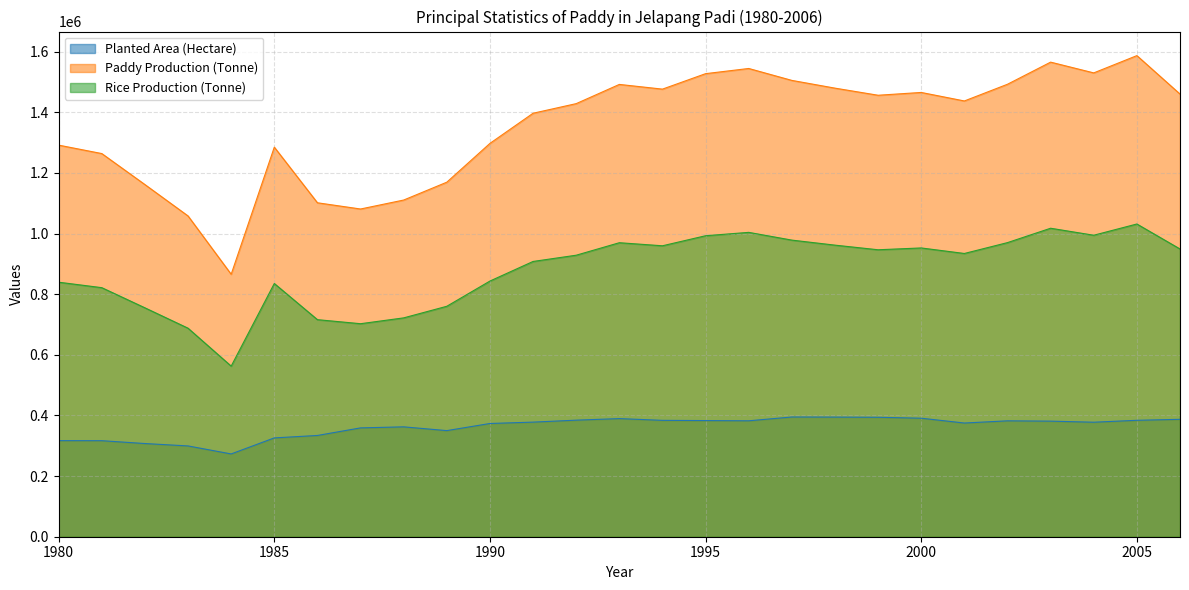

Between 2004 and 1991, which is larger?

1991